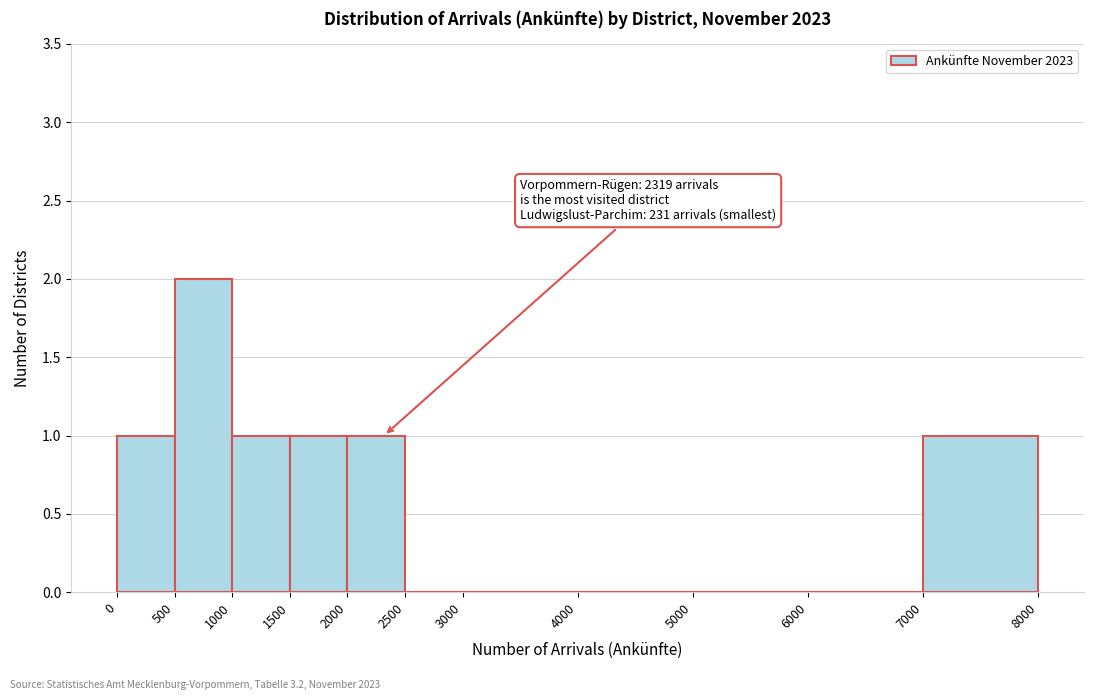

Over which range of the x-axis is the bar tallest?

500 to 1000